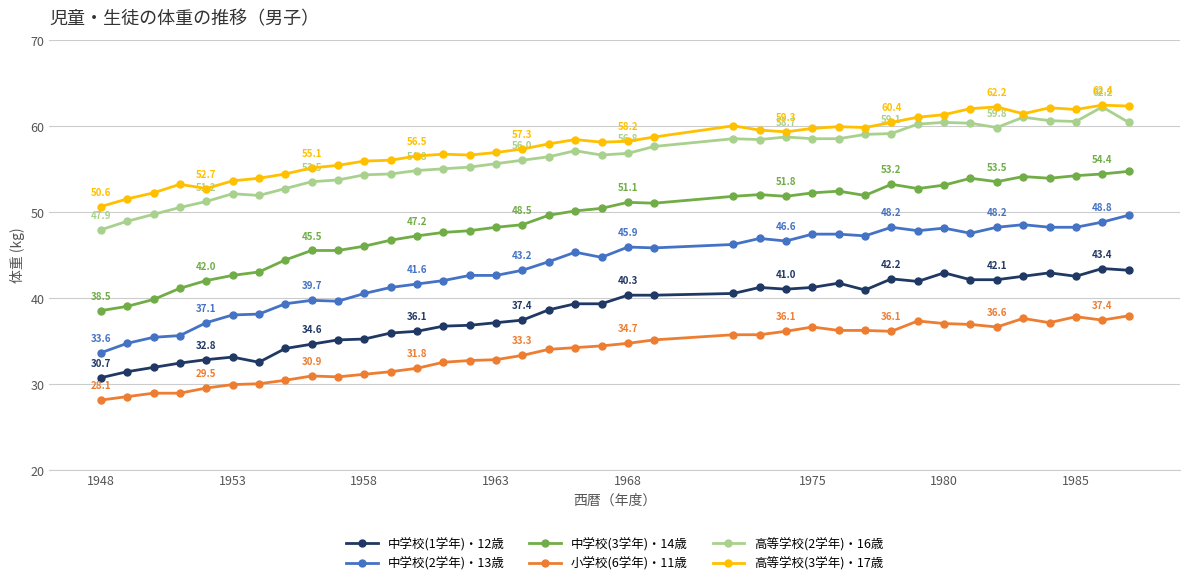

Which series has the largest range (max minus min)?

中学校(3学年)・14歳